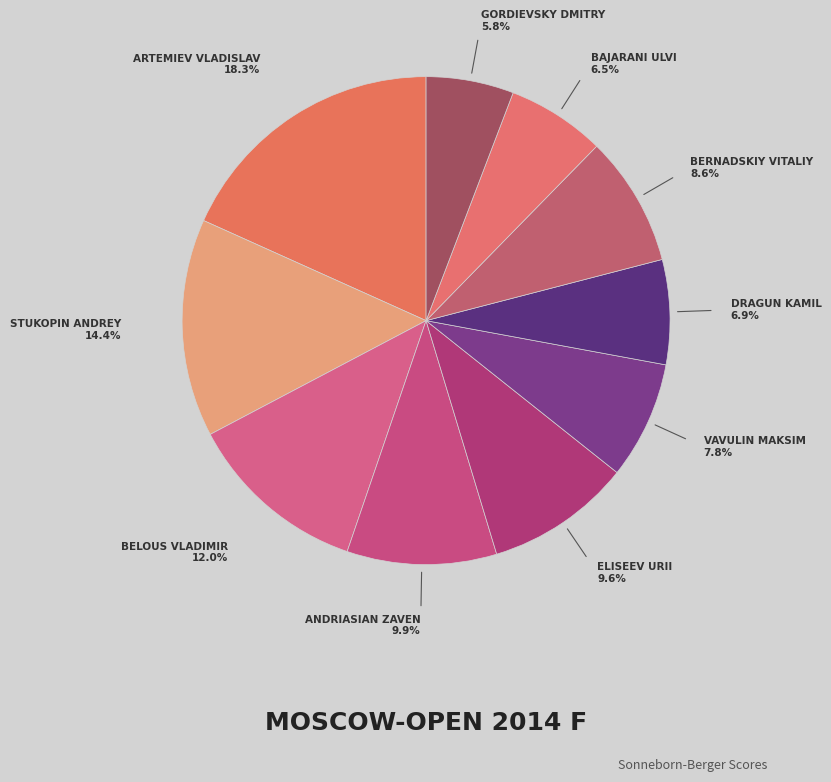

How many slices are in this pie chart?

10